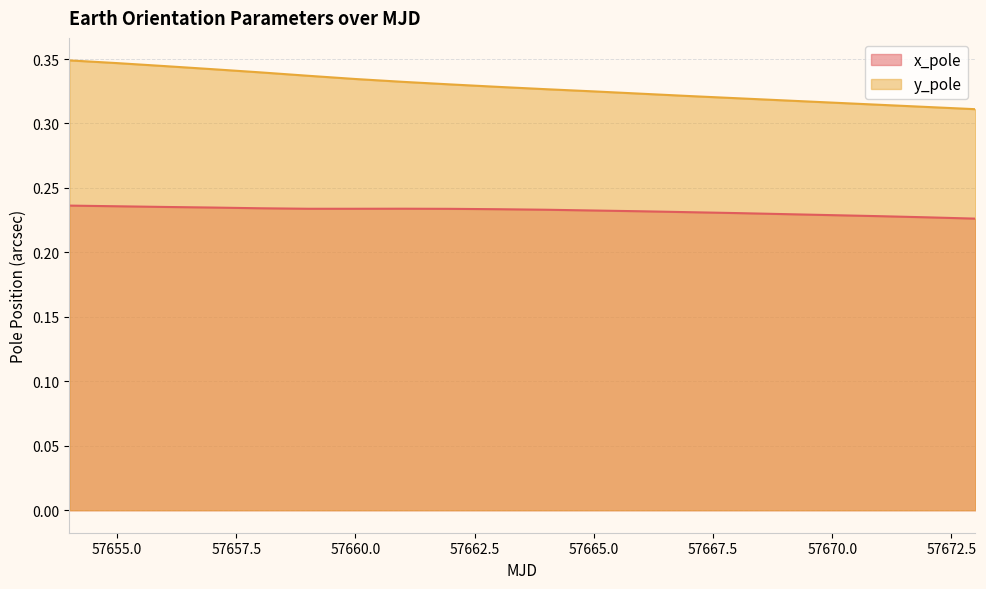

How many data points does each series have?

20